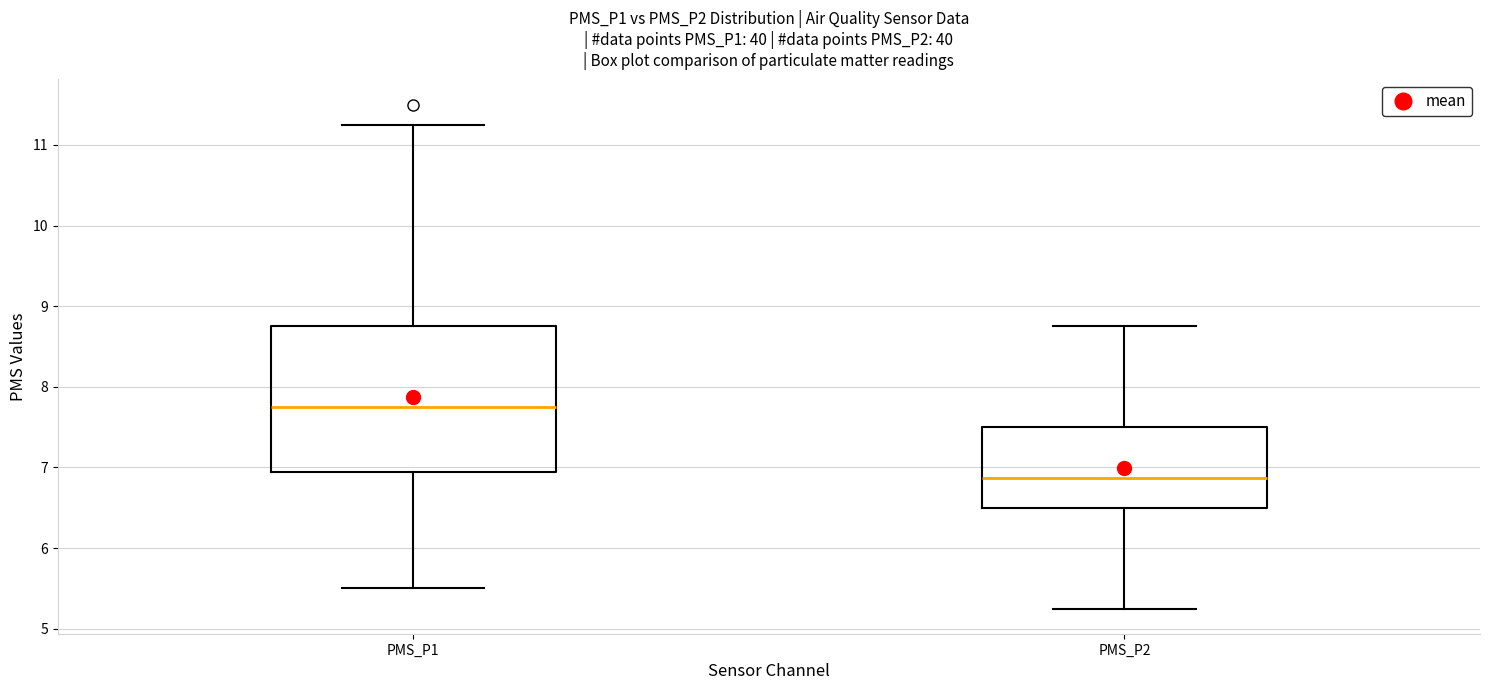

Where is the lower edge of the box for PMS_P1 on the y-axis? The values are not printed on the chart, so give them approximately, as read against the axis.

6.9